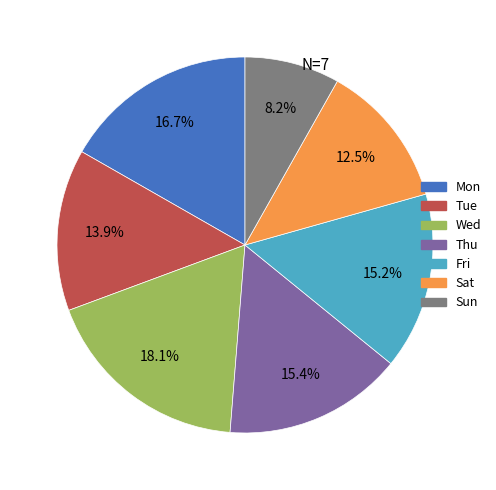

Count the number of slices in the pie.

7